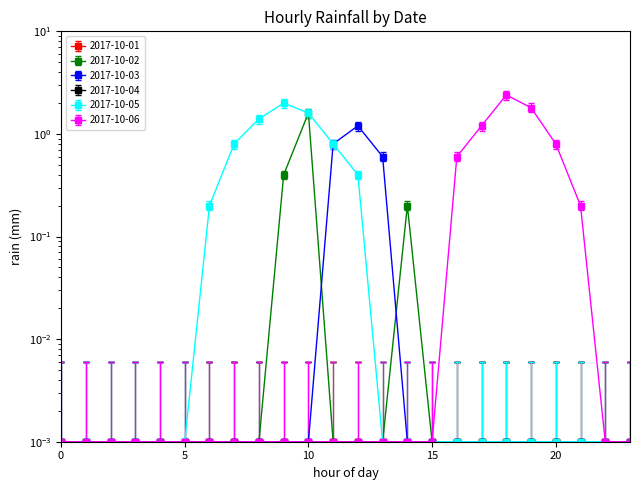

Rank the categories by 2017-10-05 value from highest to lowest.

09:00, 10:00, 08:00, 07:00, 11:00, 12:00, 06:00, 00:00, 01:00, 02:00, 03:00, 04:00, 05:00, 13:00, 14:00, 15:00, 16:00, 17:00, 18:00, 19:00, 20:00, 21:00, 22:00, 23:00